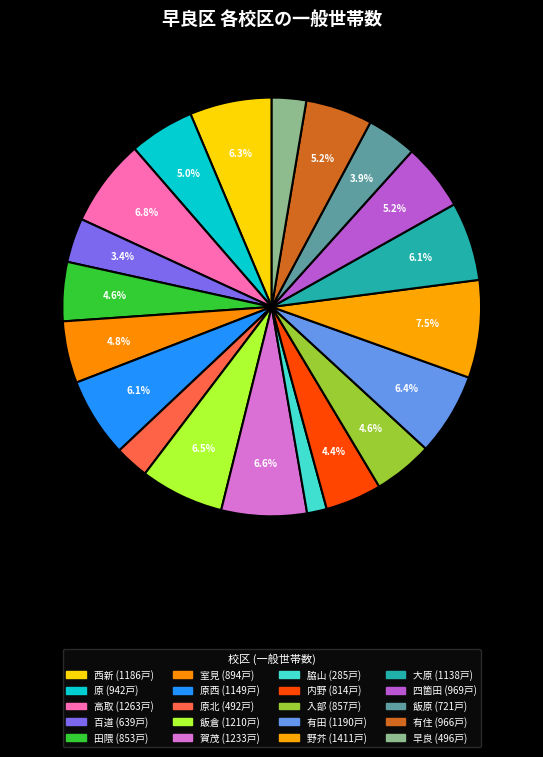

Is there a majority slice in this chart?

No